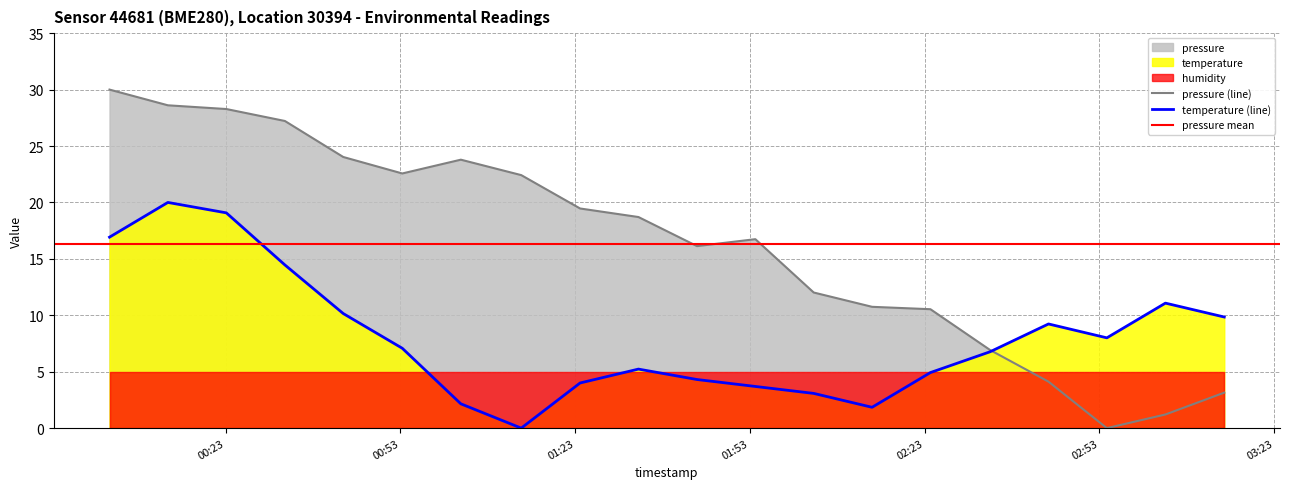

Which has a higher value, 2023-09-18T00:03:05 or 2023-09-18T02:23:59?

2023-09-18T00:03:05